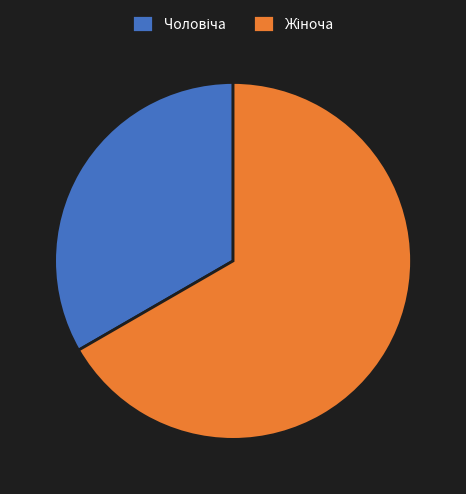

Is there any slice that represents more than half of the pie?

Yes